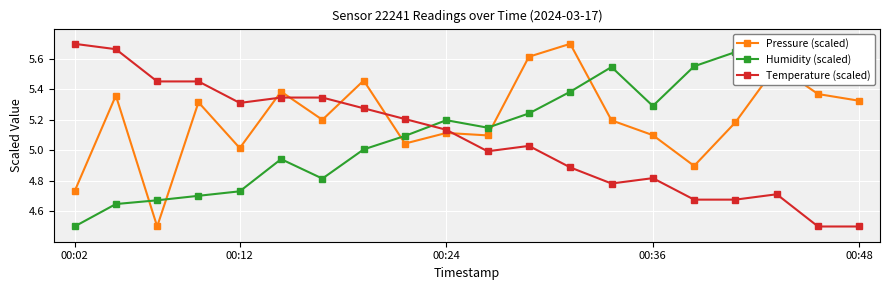

True or false: Pressure (scaled) has more than 2 points higher than both neighbors.

True